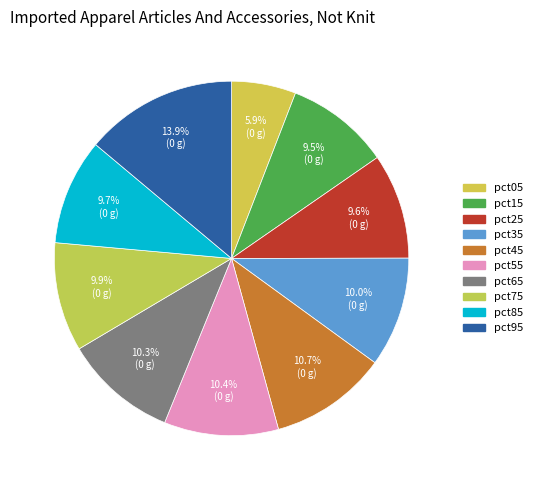

Which slice is the smallest?

pct05